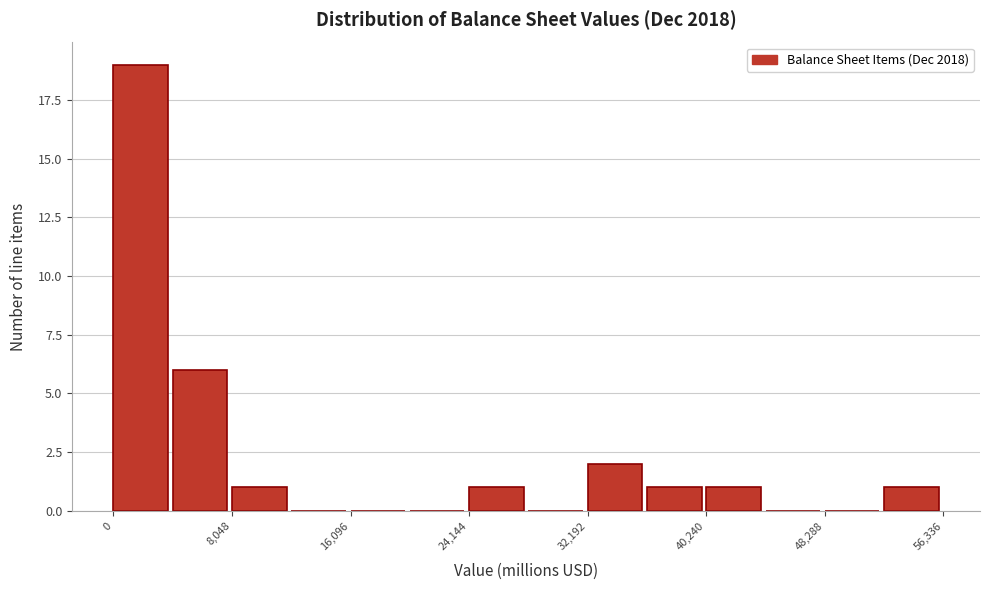

Reading left to right, list every bar in this chart as the range it spans on the x-axis followed by its height. Neither the bar edges nor the heights are printed on the chart, so give them approximately, as read against the axes.

0 to 4000: 19
4000 to 8000: 6
8000 to 12000: 1
12000 to 16000: 0
16000 to 20000: 0
20000 to 24000: 0
24000 to 28000: 1
28000 to 32000: 0
32000 to 36000: 2
36000 to 40000: 1
40000 to 44000: 1
44000 to 48000: 0
48000 to 52000: 0
52000 to 56000: 1